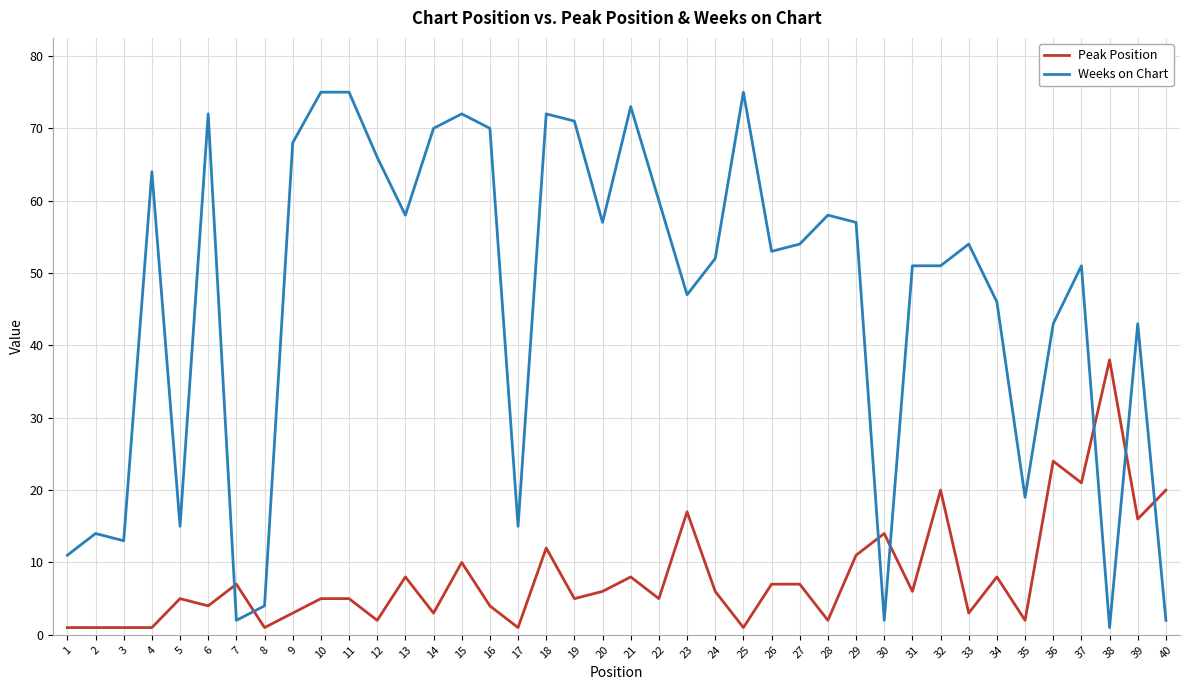

Does the chart display data point markers on the line(s)?

No